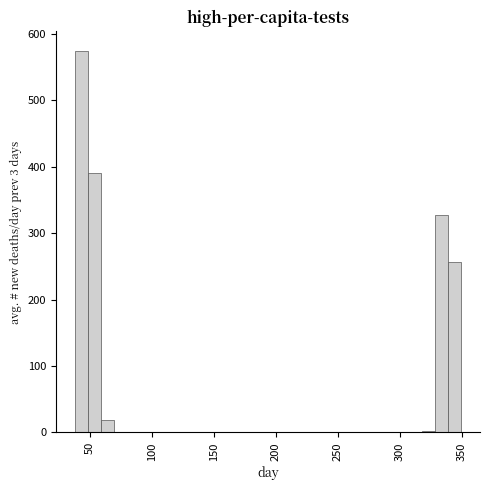

Read against the x-axis, roughly where is the centre of the tallest bar?

45